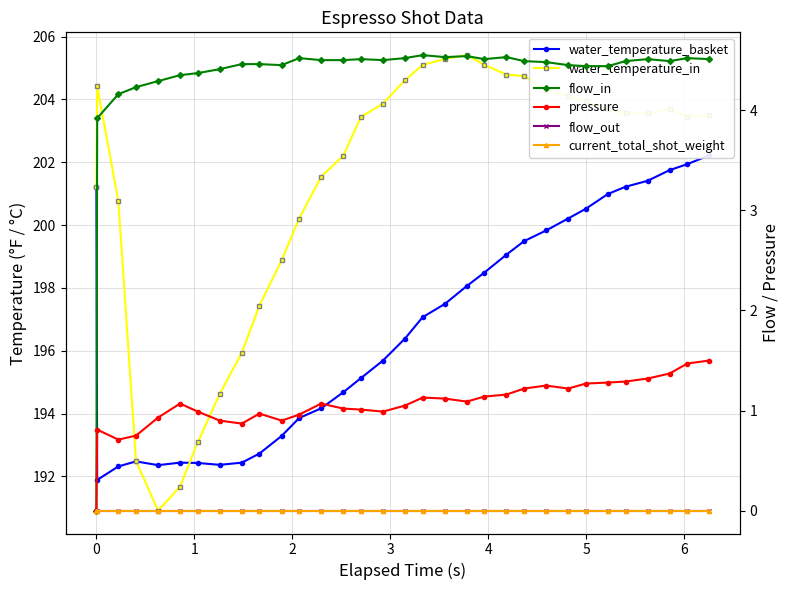

Which series has the largest total across all categories?

water_temperature_in